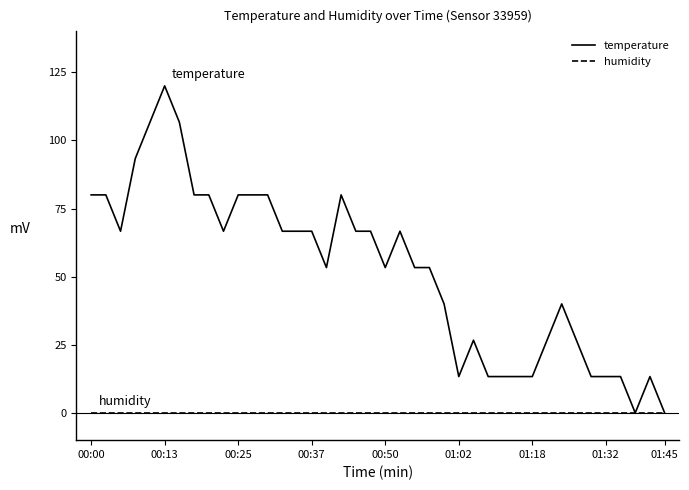

Reading left to right, list all the values displayed in this chart.

temperature: 80.0	80.0	66.7	93.3	106.7	120.0	106.7	80.0	80.0	66.7	80.0	80.0	80.0	66.7	66.7	66.7	53.3	80.0	66.7	66.7	53.3	66.7	53.3	53.3	40.0	13.3	26.7	13.3	13.3	13.3	13.3	26.7	40.0	26.7	13.3	13.3	13.3	0.0	13.3	0.0
humidity: 0.0	0.0	0.0	0.0	0.0	0.0	0.0	0.0	0.0	0.0	0.0	0.0	0.0	0.0	0.0	0.0	0.0	0.0	0.0	0.0	0.0	0.0	0.0	0.0	0.0	0.0	0.0	0.0	0.0	0.0	0.0	0.0	0.0	0.0	0.0	0.0	0.0	0.0	0.0	0.0